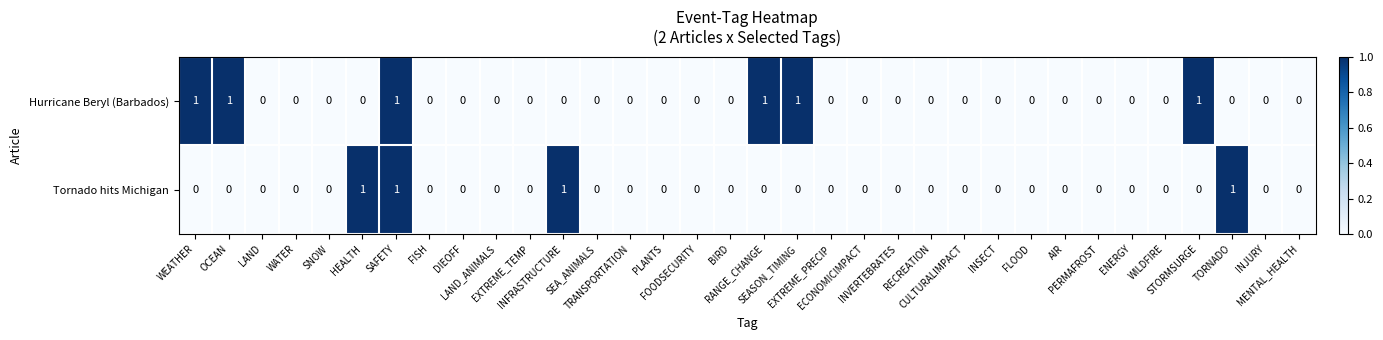

What is the sum of all Hurricane Beryl (Barbados) values?

6